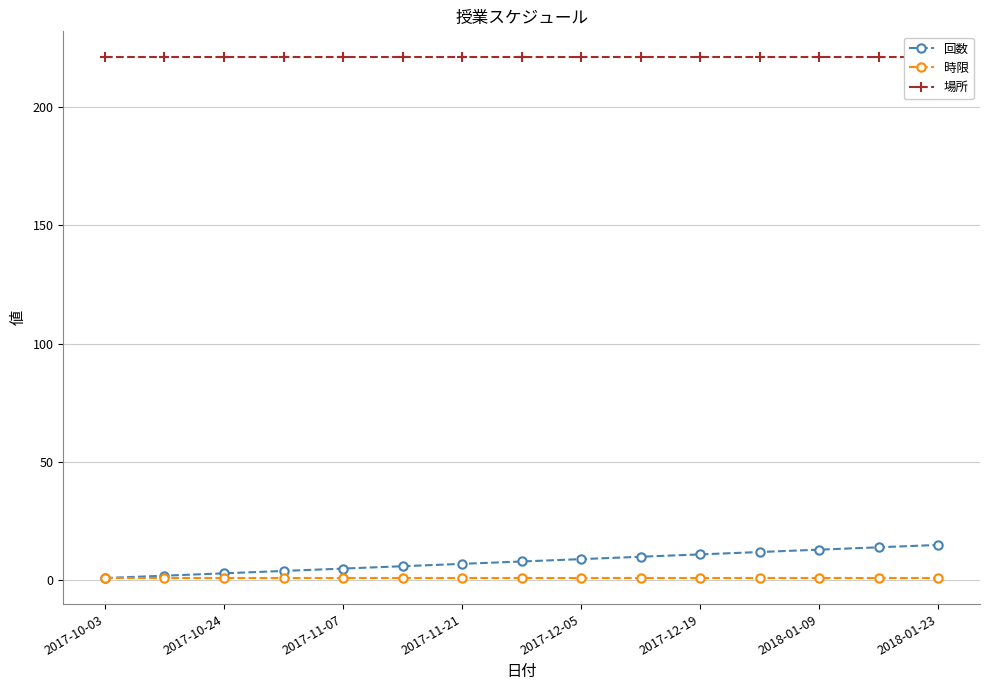

What is the value of the 回数 point at the 9th from the left?

9